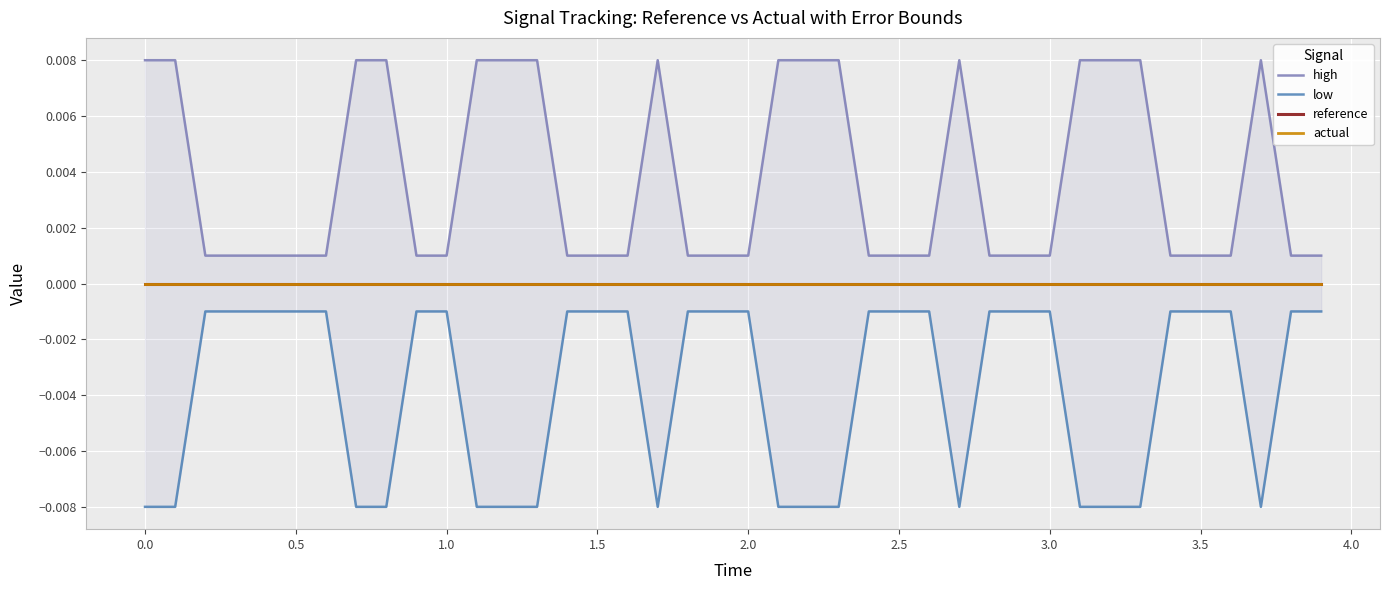

How many lines are shown in the chart?

4